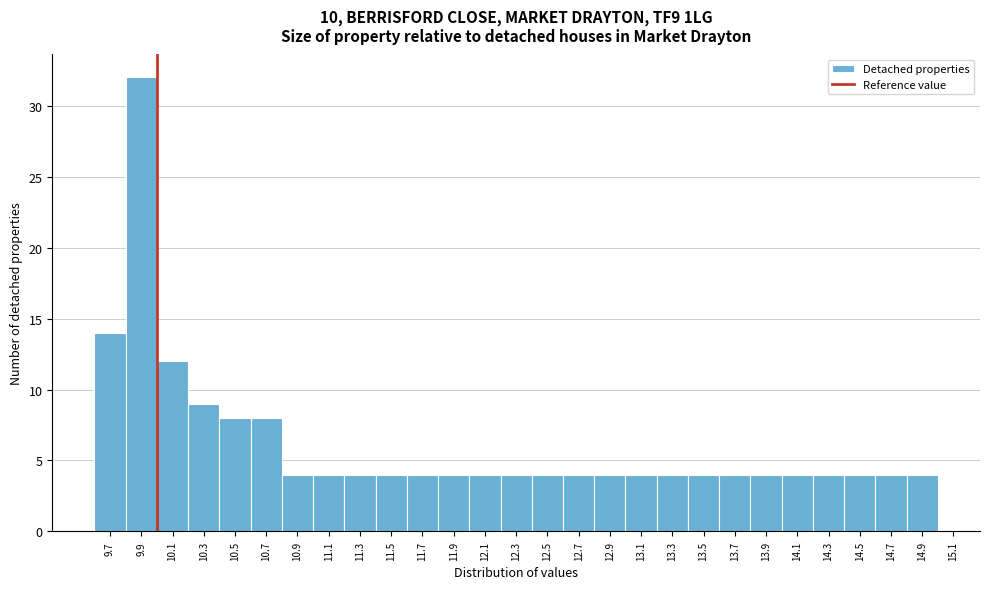

Reading left to right, transcribe this chart: for each bar, give the range it covers on the x-axis and its height. The values are not printed on the chart, so give them approximately, as read against the axis.

9.6 to 9.8: 14
9.8 to 10.0: 32
10.0 to 10.2: 12
10.2 to 10.4: 9
10.4 to 10.6: 8
10.6 to 10.8: 8
10.8 to 11.0: 4
11.0 to 11.2: 4
11.2 to 11.4: 4
11.4 to 11.6: 4
11.6 to 11.8: 4
11.8 to 12.0: 4
12.0 to 12.2: 4
12.2 to 12.4: 4
12.4 to 12.6: 4
12.6 to 12.8: 4
12.8 to 13.0: 4
13.0 to 13.2: 4
13.2 to 13.4: 4
13.4 to 13.6: 4
13.6 to 13.8: 4
13.8 to 14.0: 4
14.0 to 14.2: 4
14.2 to 14.4: 4
14.4 to 14.6: 4
14.6 to 14.8: 4
14.8 to 15.0: 4